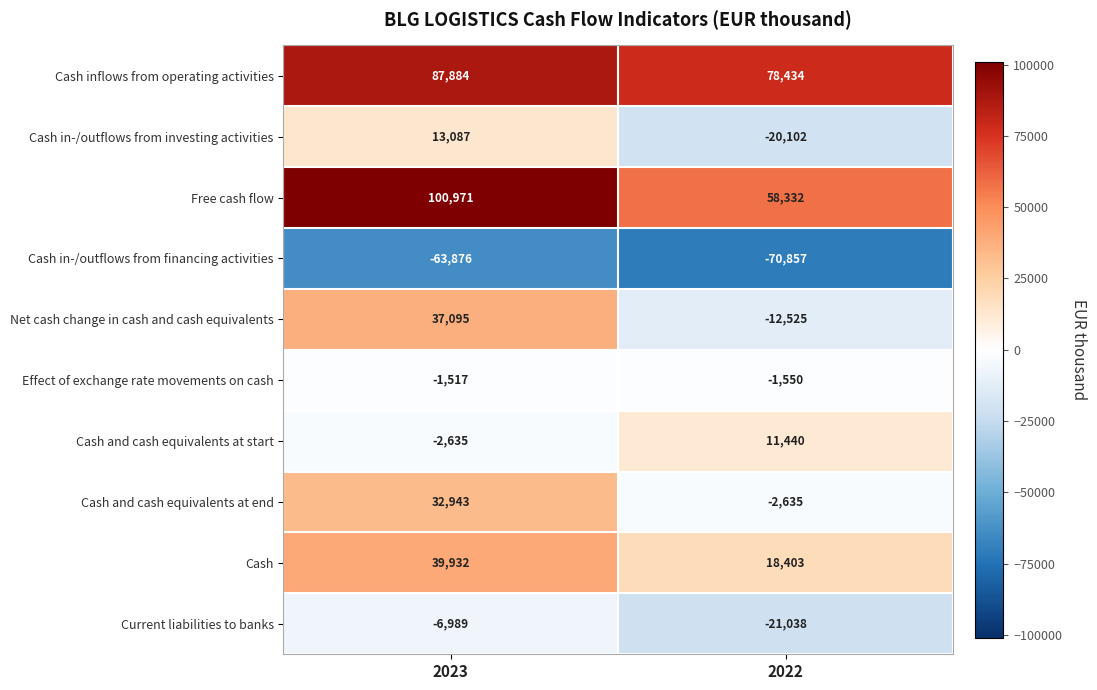

The value of Cash at 2023 is 39932. True or false?

True